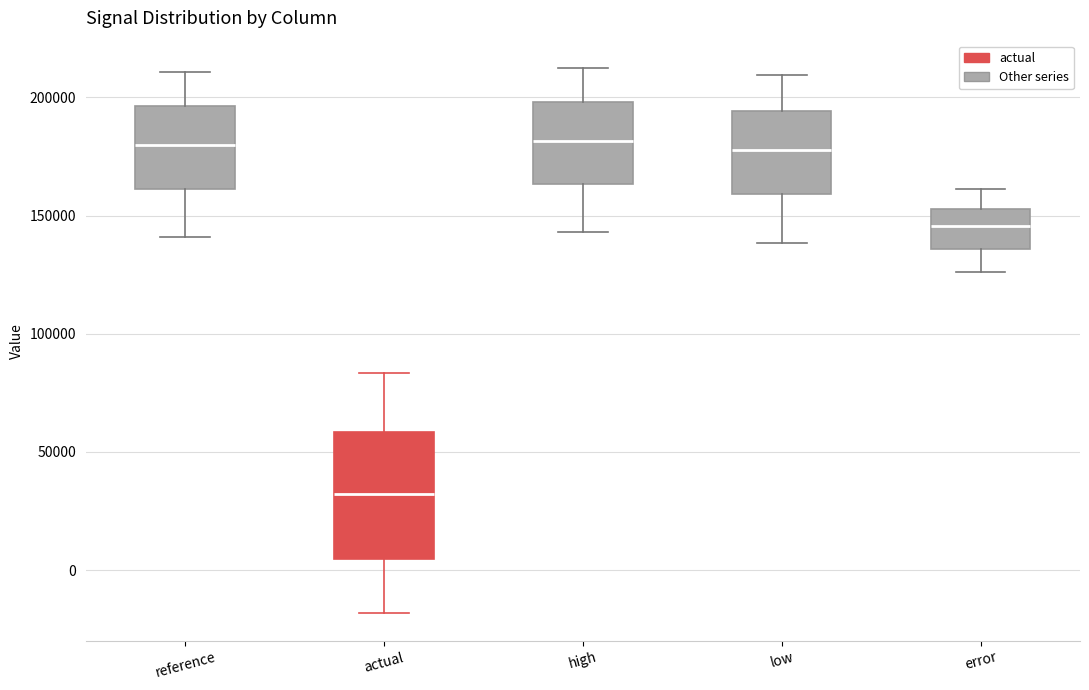

Reading left to right, read every box against the y-axis: the position of its median line, the range the box covers, and the ends of its whiskers. The values are not printed on the chart, so give them approximately, as read against the axis.

reference: median 180000, box 160000 to 195000, whiskers 140000 to 210000
actual: median 30000, box 5000 to 60000, whiskers -20000 to 85000
high: median 180000, box 165000 to 200000, whiskers 145000 to 210000
low: median 180000, box 160000 to 195000, whiskers 140000 to 210000
error: median 145000, box 135000 to 155000, whiskers 125000 to 160000